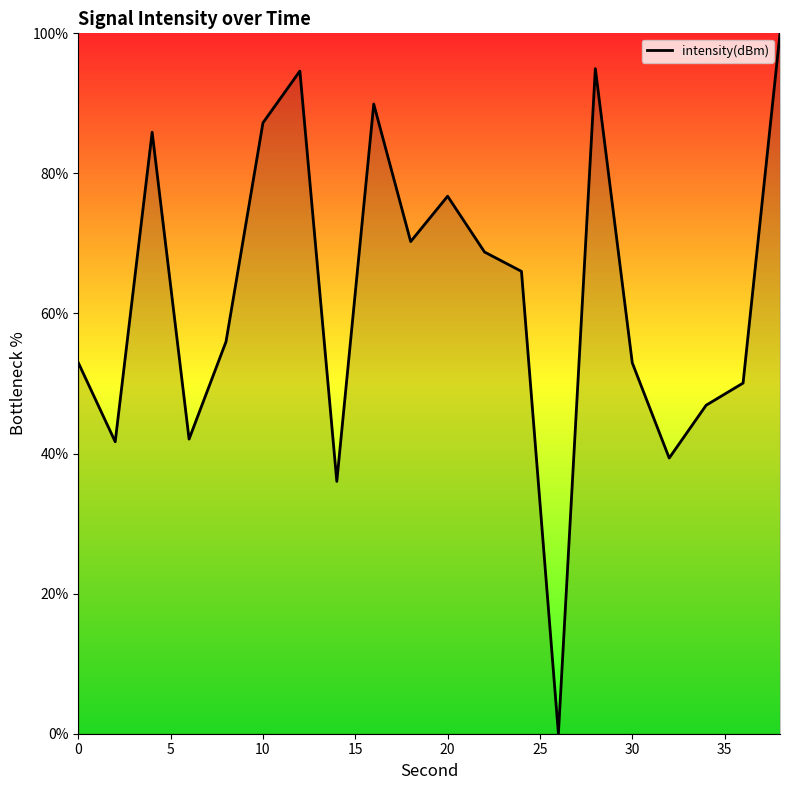

What is the greatest value displayed?

100.0